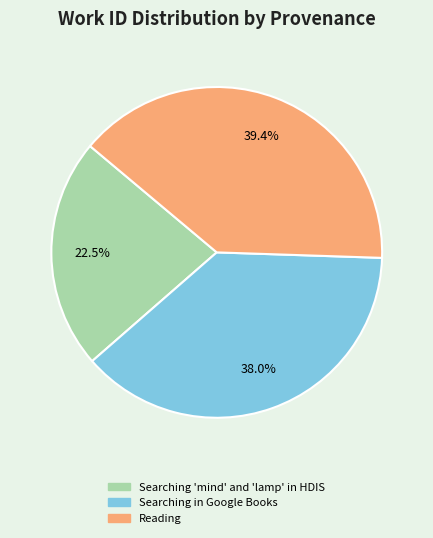

How much of the chart is everything except Searching in Google Books?

62.0%